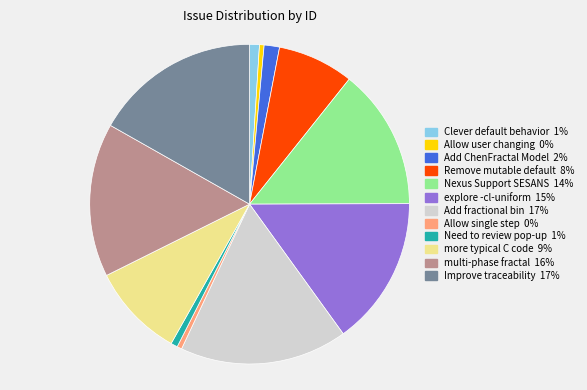

Do Add ChenFractal Model and Improve traceability together represent more than half of the pie?

No